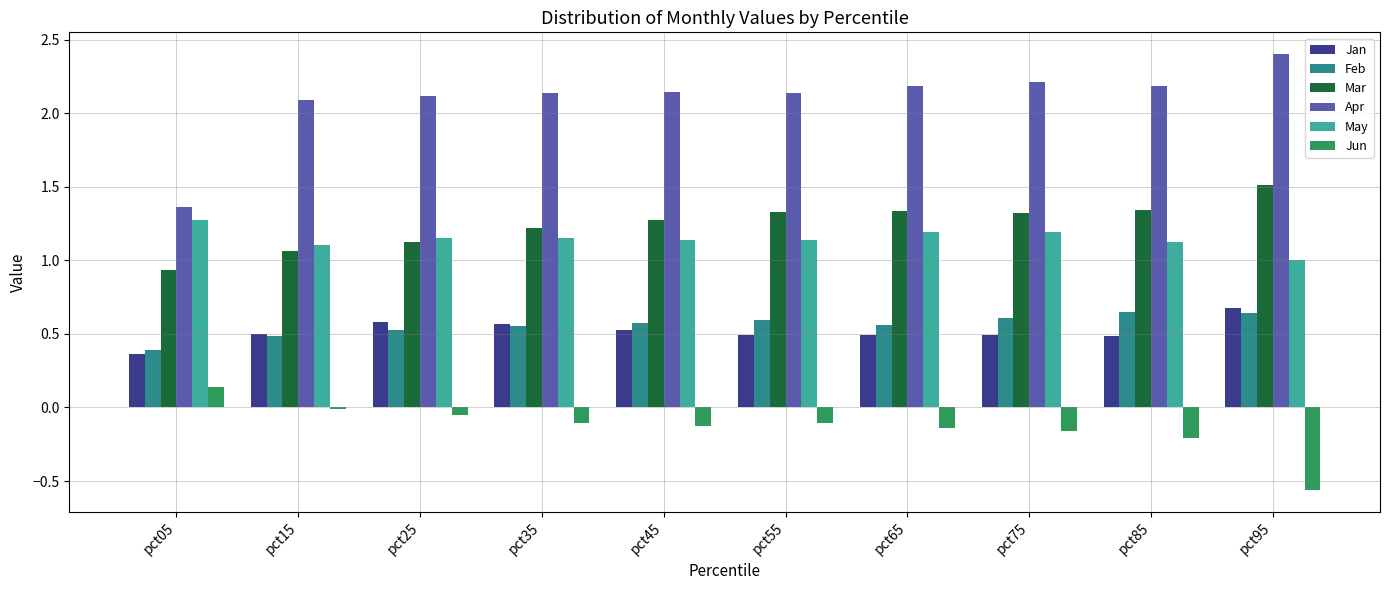

Which label corresponds to the largest value in the chart?

pct95